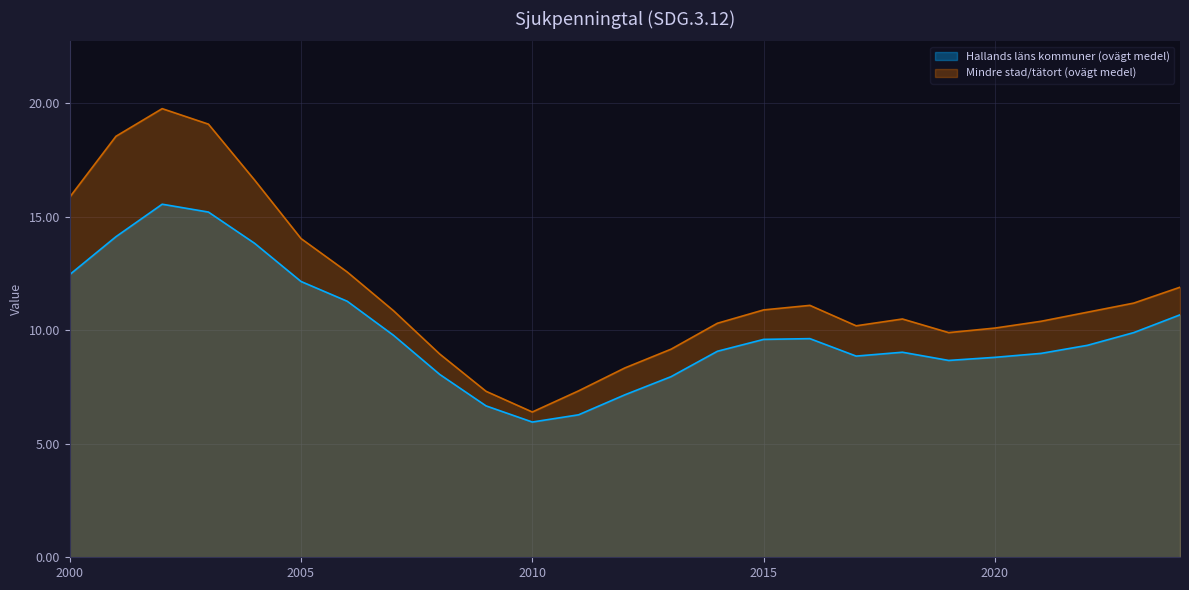

The value of Mindre stad/tätort (ovägt medel) at 2018 is 6.6. True or false?

False